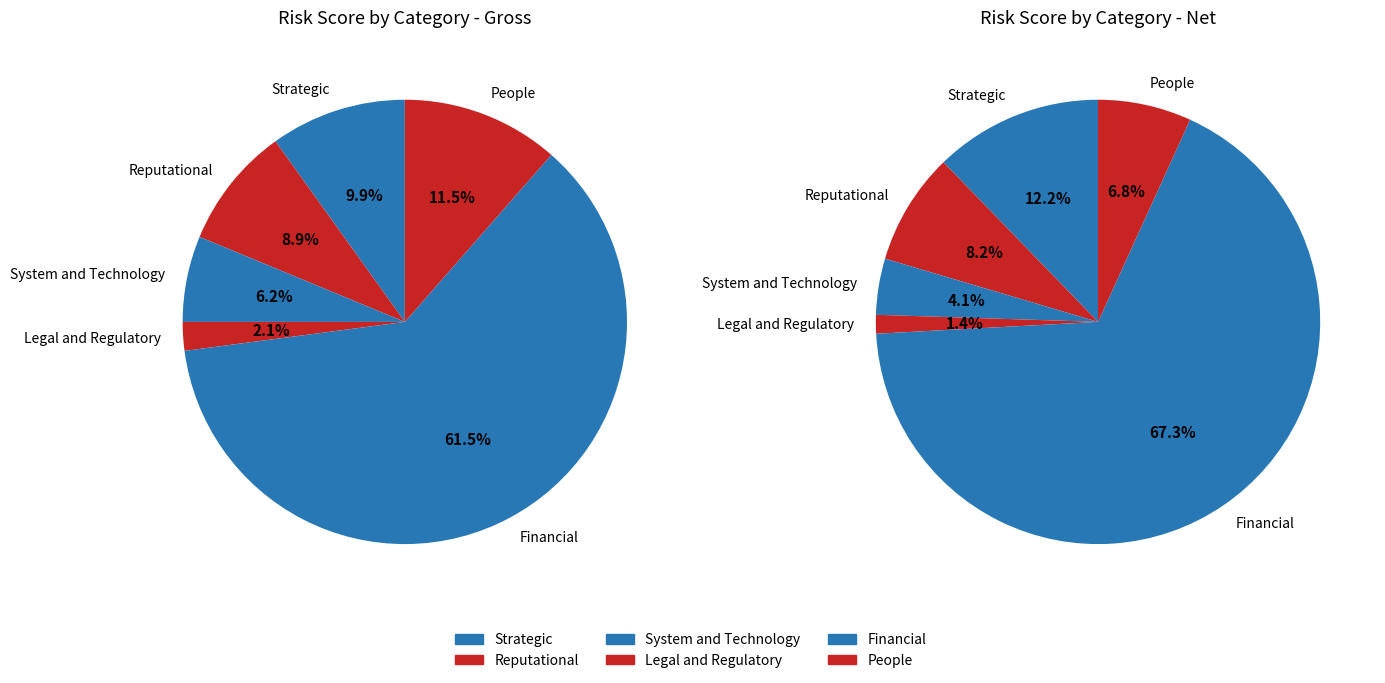

Which category accounts for the majority?

Financial